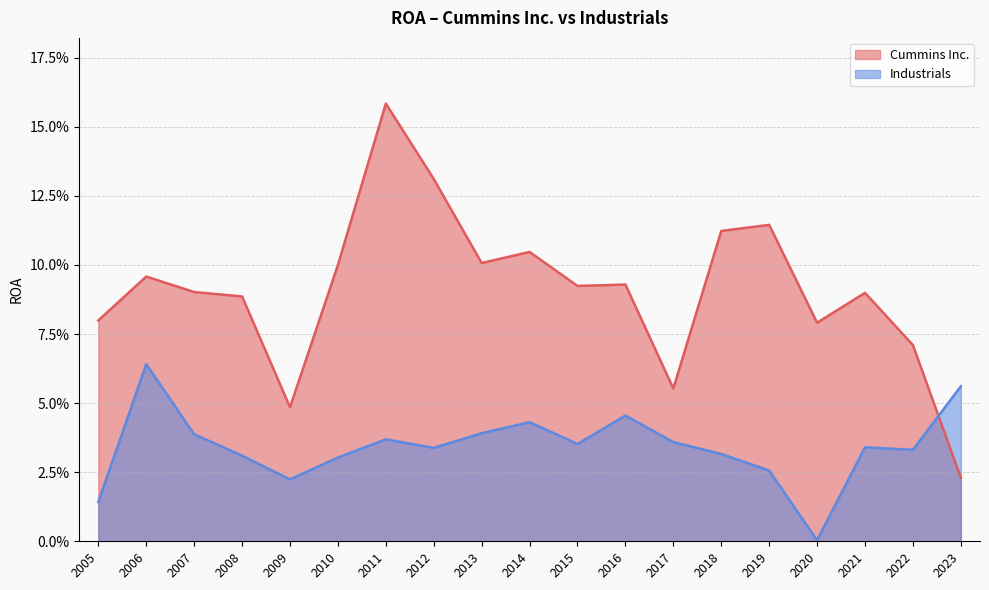

What is the maximum value for Cummins Inc.?

0.2